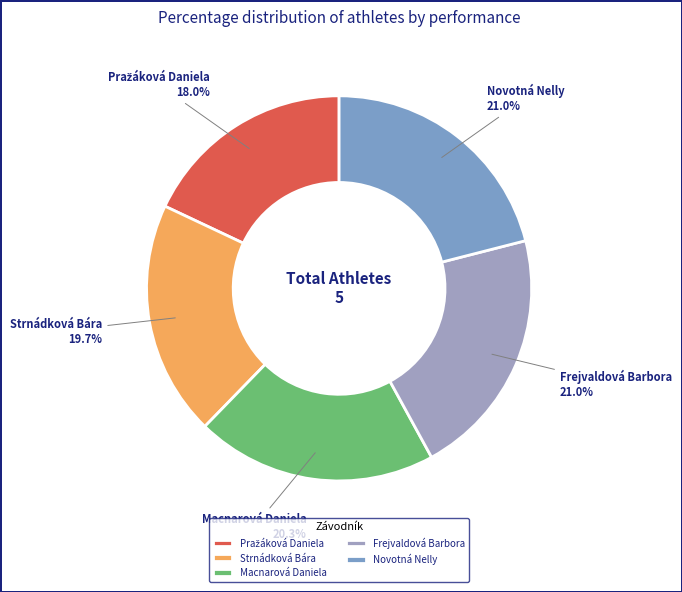

Is it true that Strnádková Bára is 20% of the pie?

True